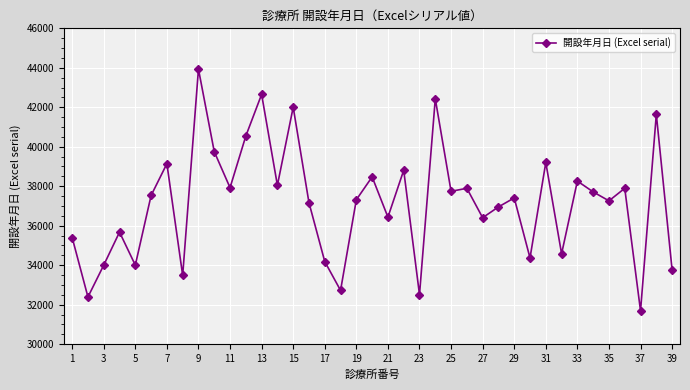

How many data points are less than 37408?

19